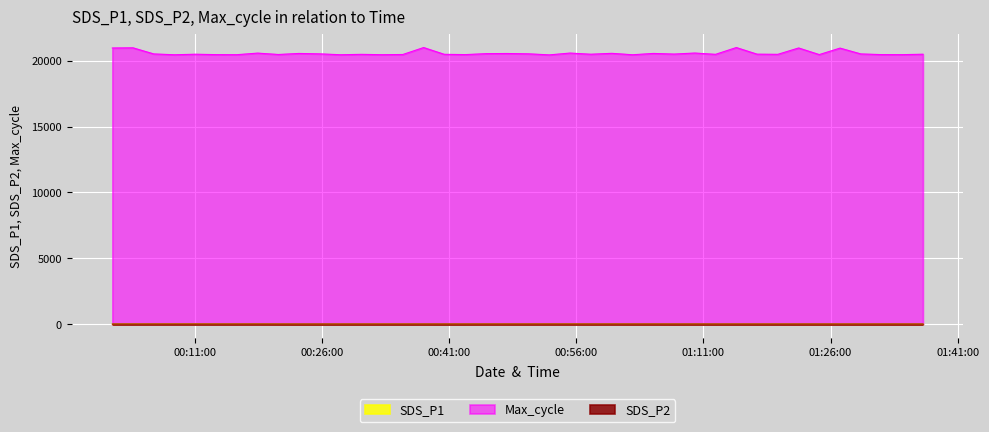

What is the difference between the Max_cycle values at 2021/03/15 00:50:23 and 2021/03/15 00:55:16?

57.0